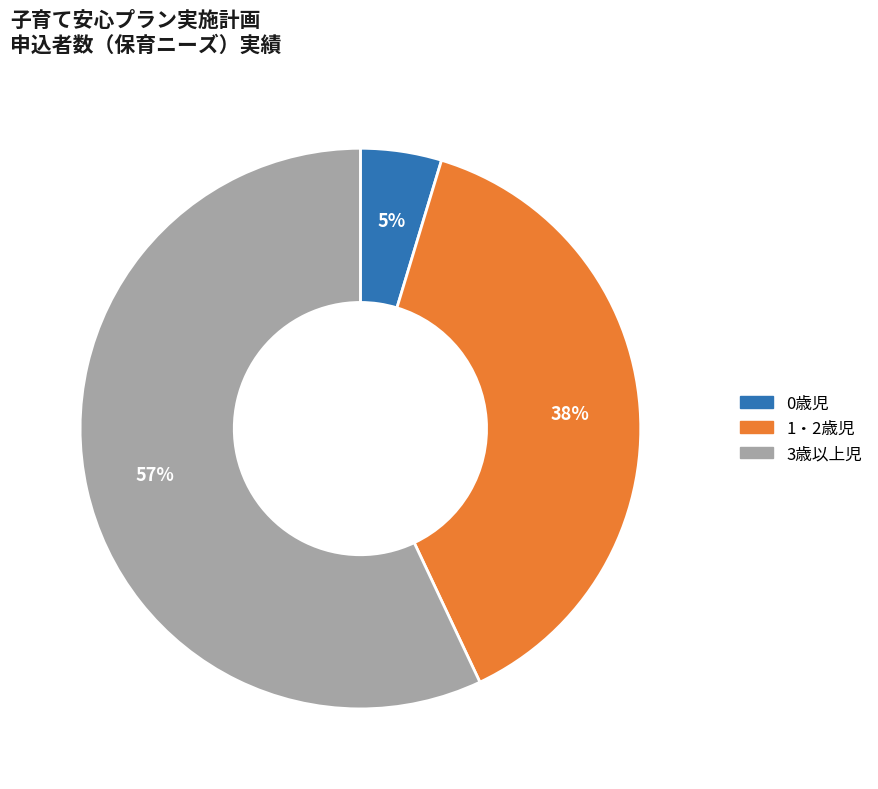

Count the number of slices in the pie.

3